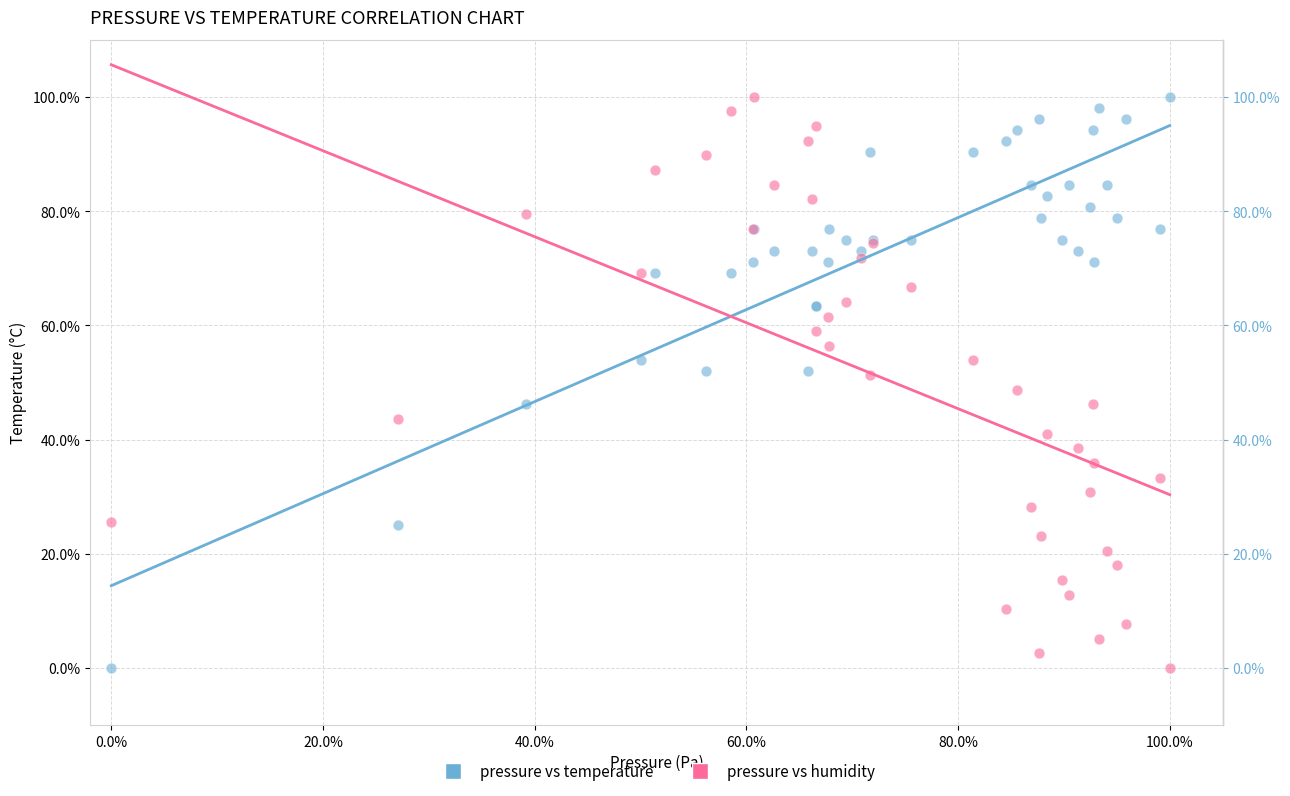

What are all the series names shown in the legend?

pressure vs temperature, pressure vs humidity